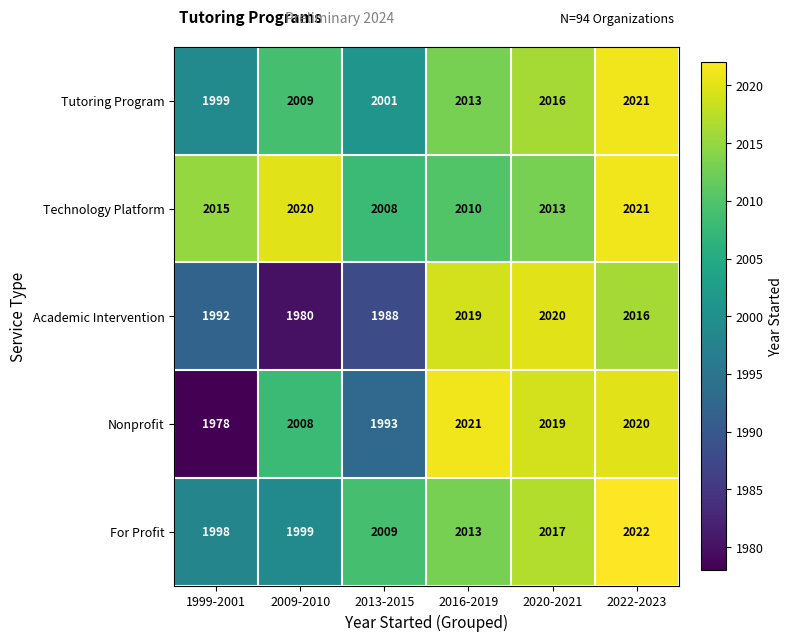

Which series has the largest total across all categories?

Technology Platform